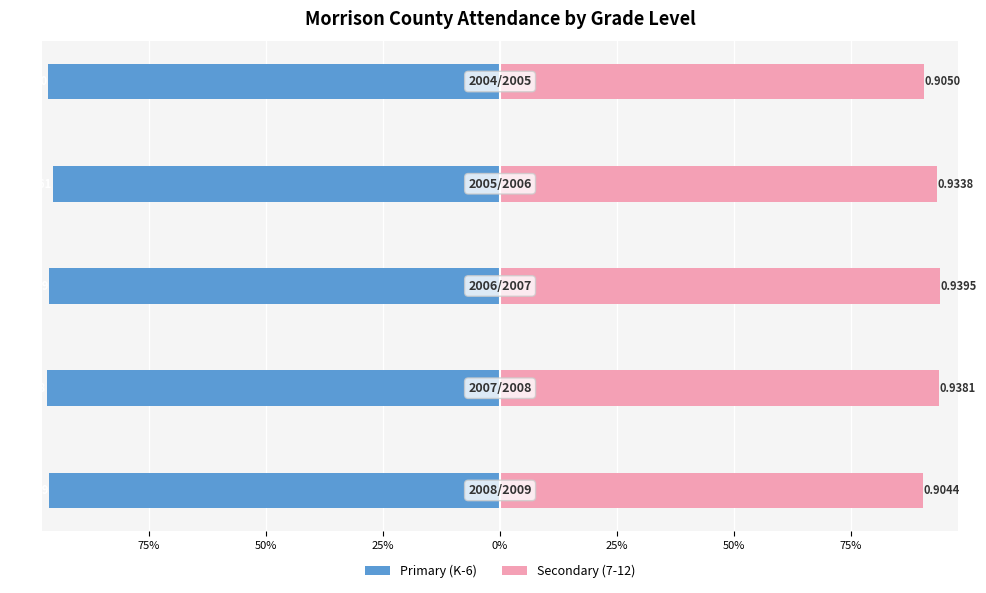

What is the minimum value for Secondary (7-12)?

0.9